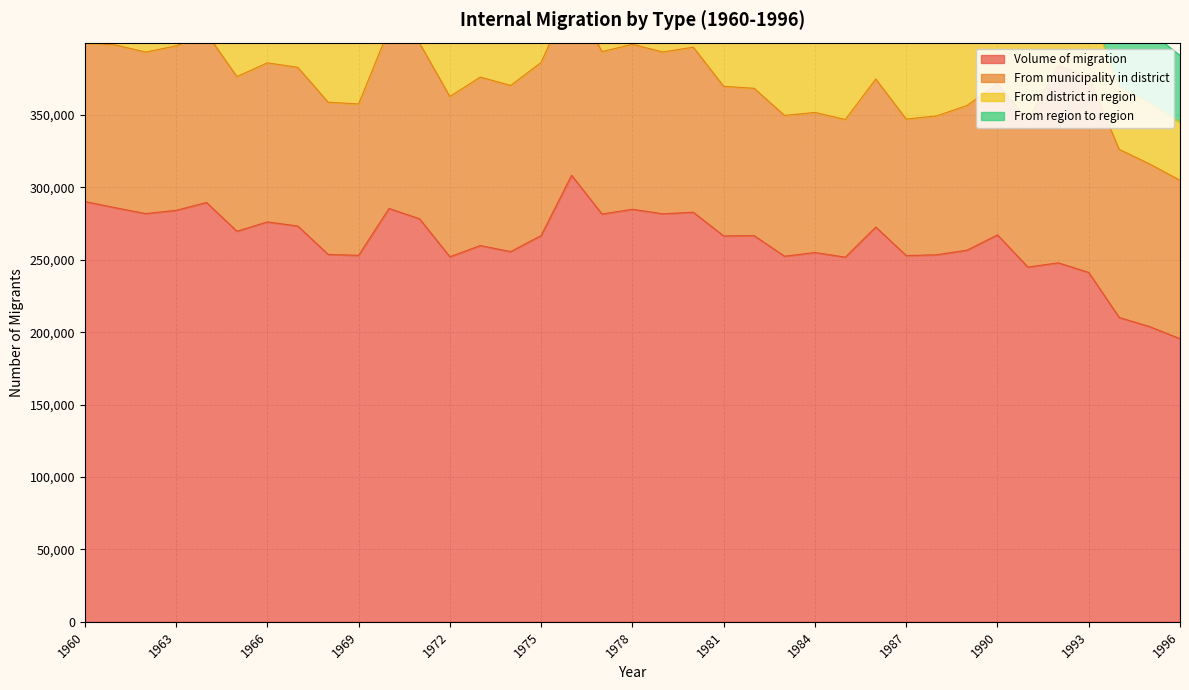

Between 1994 and 1968, which is larger?

1968